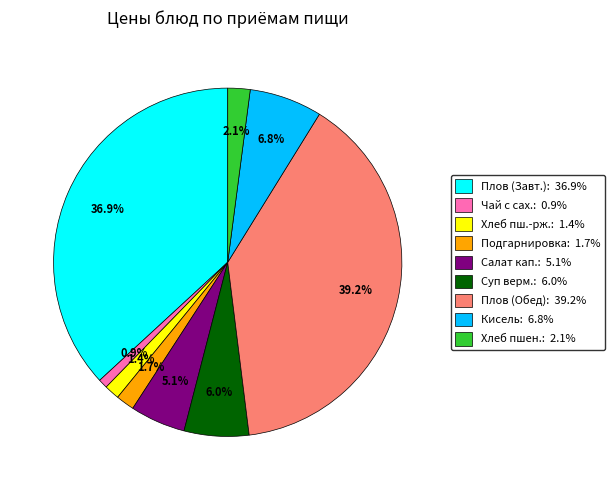

What percentage is NOT represented by Подгарнировка: 1.7%?

98.3%